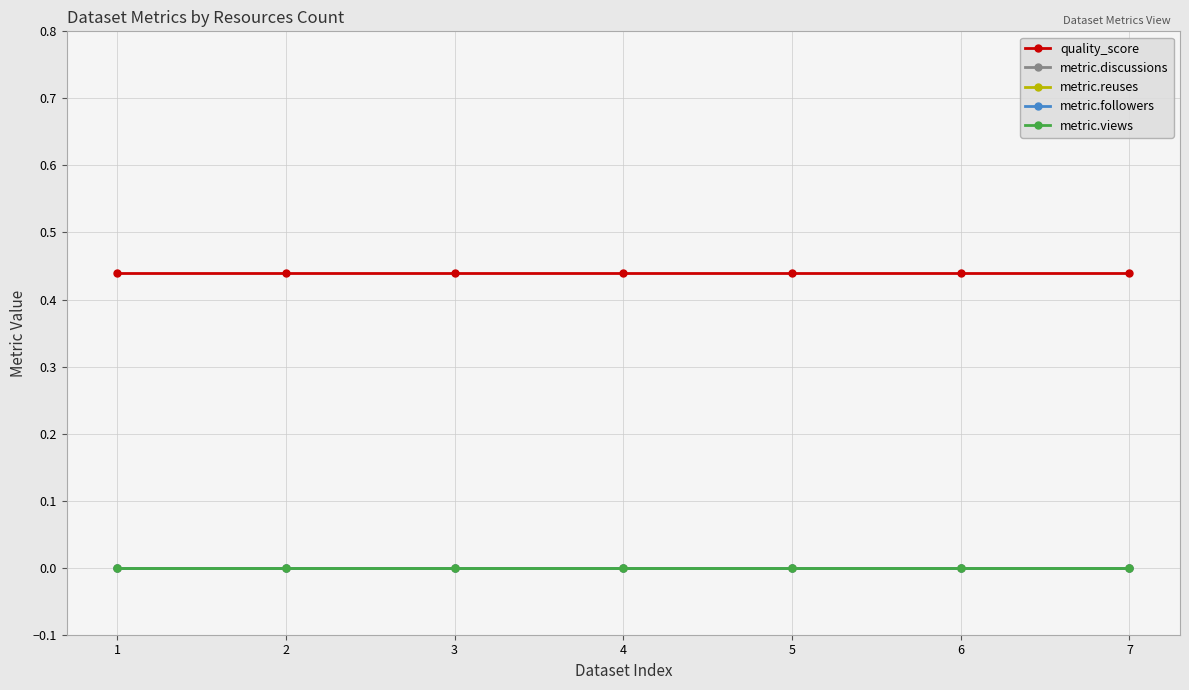

Is this an area chart (filled region under the line)?

No